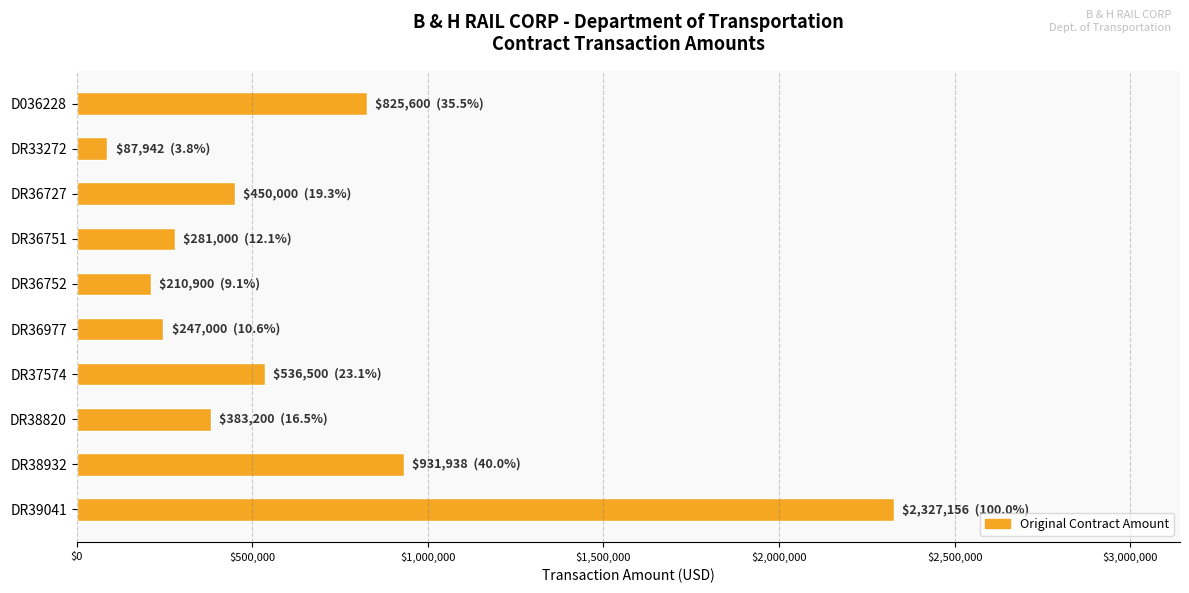

What is the label of the 2nd bar from the top?

DR33272